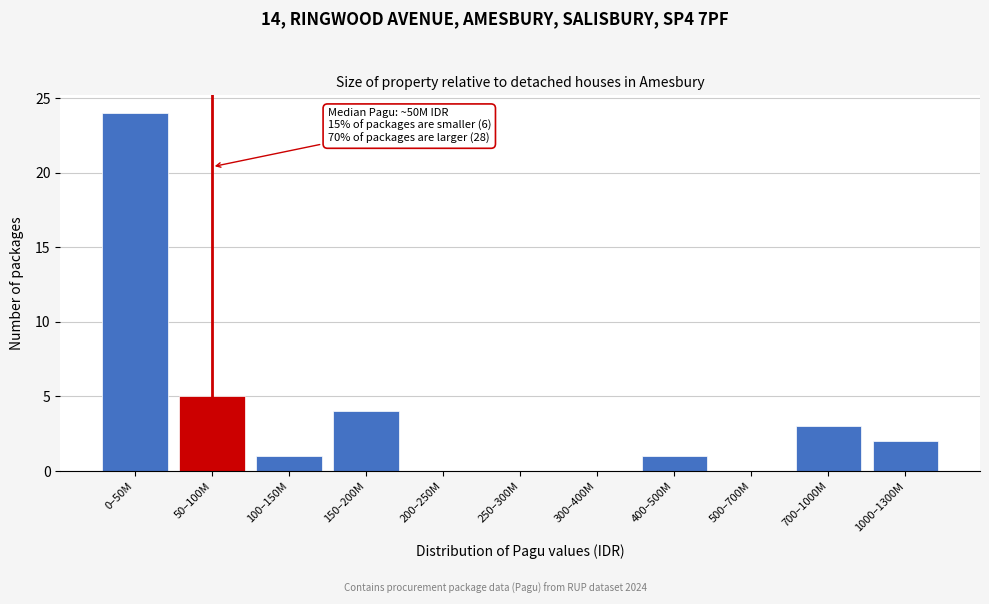

Reading left to right, transcribe all the data shown in this chart.

0–50M=24	50–100M=5	100–150M=1	150–200M=4	200–250M=0	250–300M=0	300–400M=0	400–500M=1	500–700M=0	700–1000M=3	1000–1300M=2